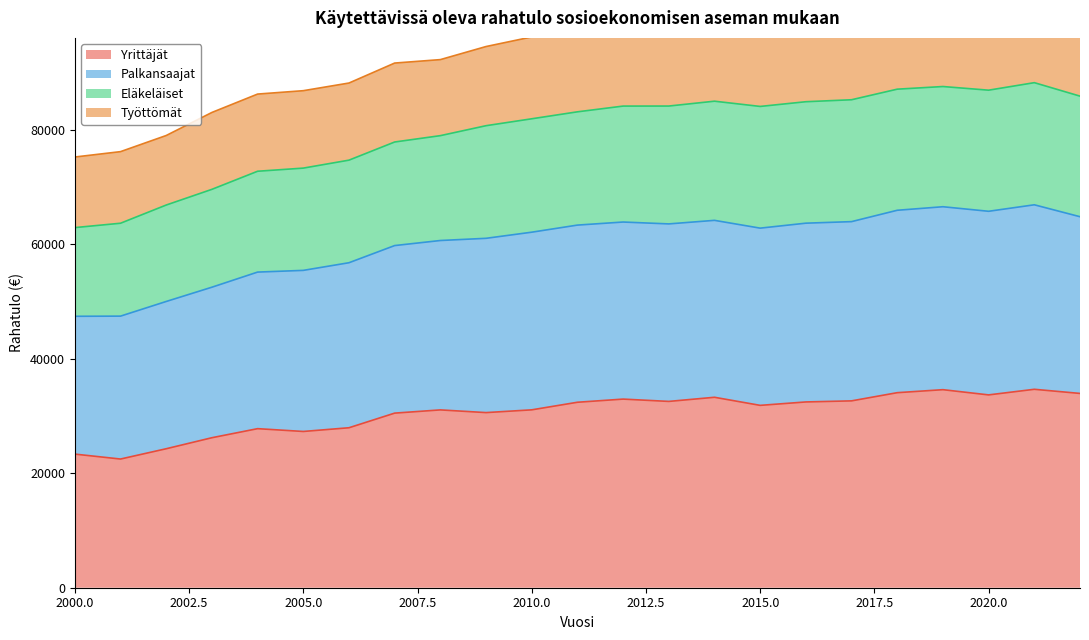

True or false: Palkansaajat has a value of 105816 at 2008.

False